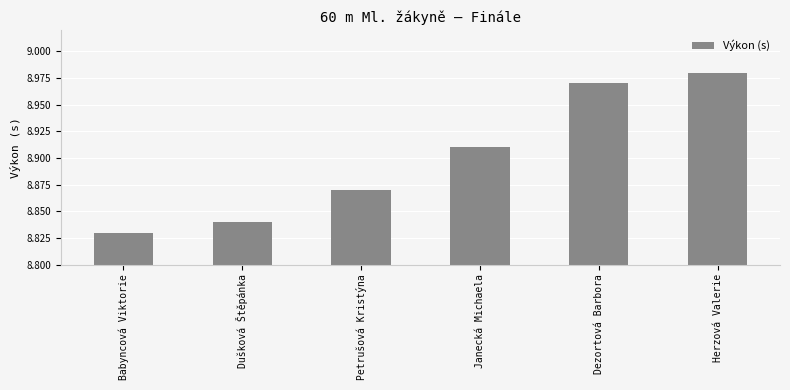

List the labels in order of value, smallest first.

Babyncová Viktorie, Dušková Štěpánka, Petrušová Kristýna, Janecká Michaela, Dezortová Barbora, Herzová Valerie